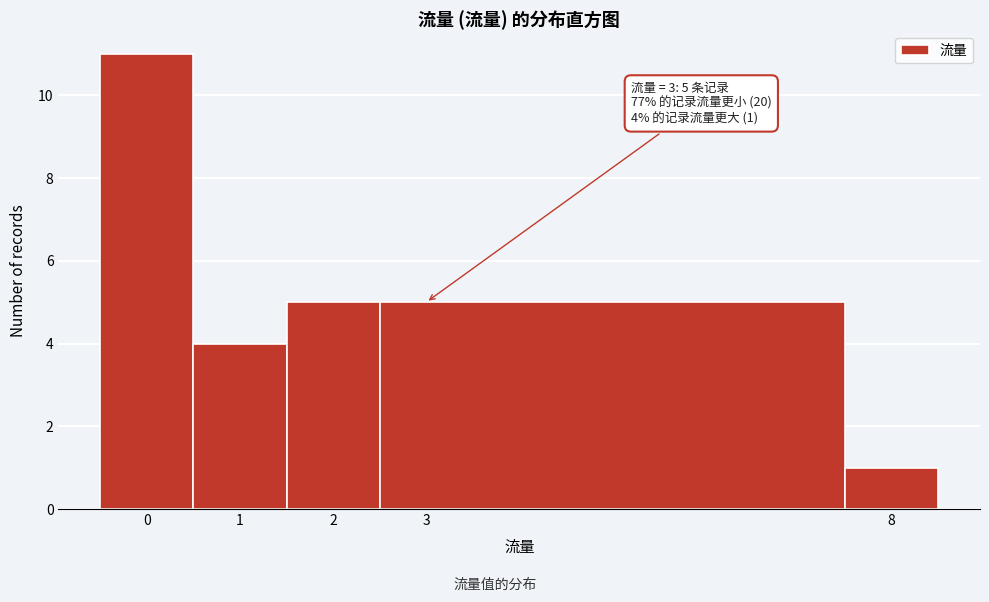

Which range on the x-axis has the tallest bar?

-0.5 to 0.5